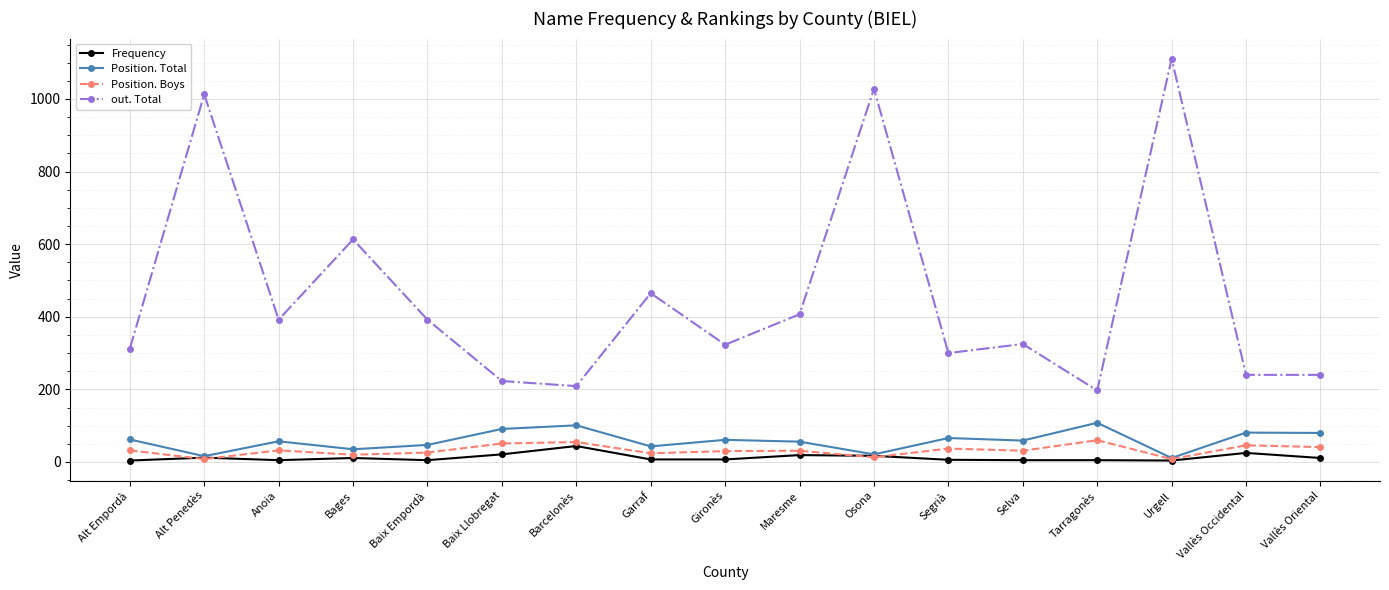

At which category does the chart reach its peak across all series?

Urgell